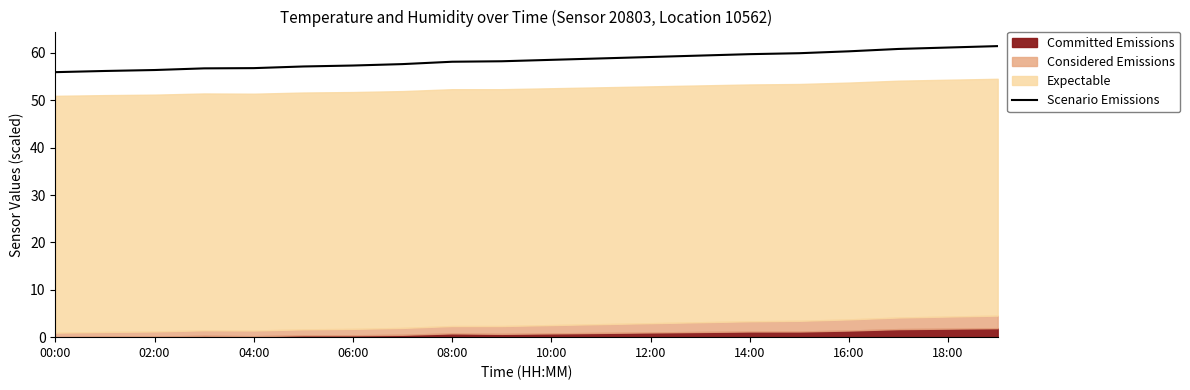

True or false: Scenario Emissions has a value of 58.1 at 08:00.

True